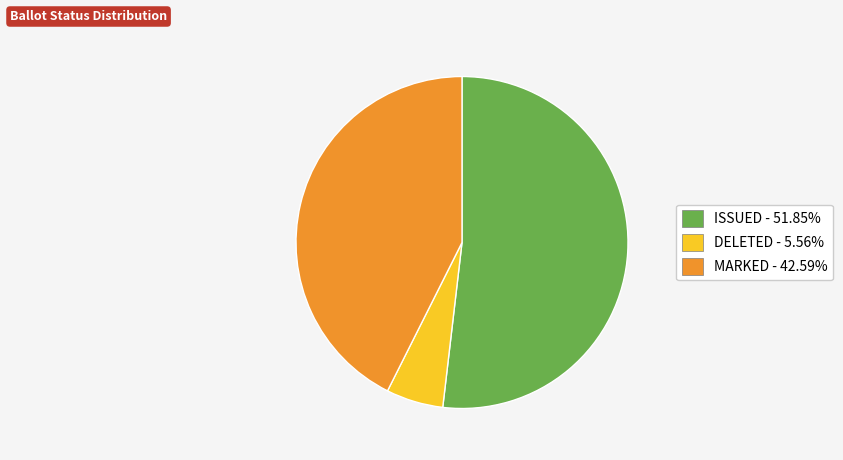

Is there any slice that represents more than half of the pie?

Yes